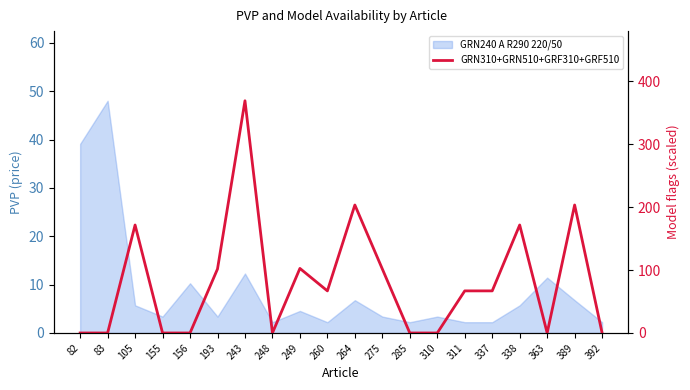

How many data points are less than 66?

9